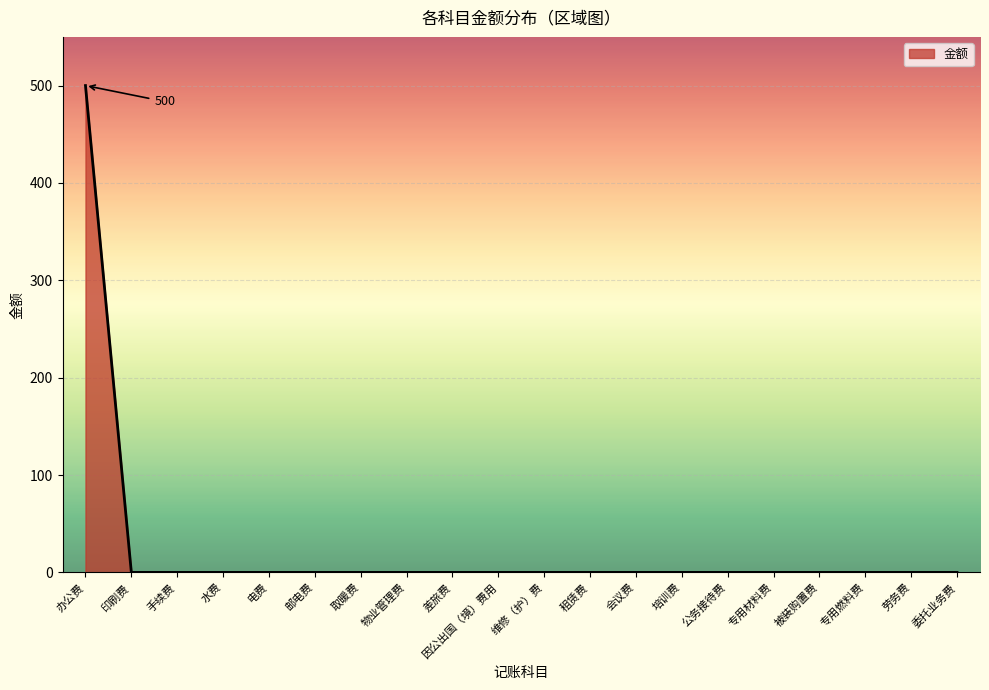

Which category has the highest value across all series?

办公费